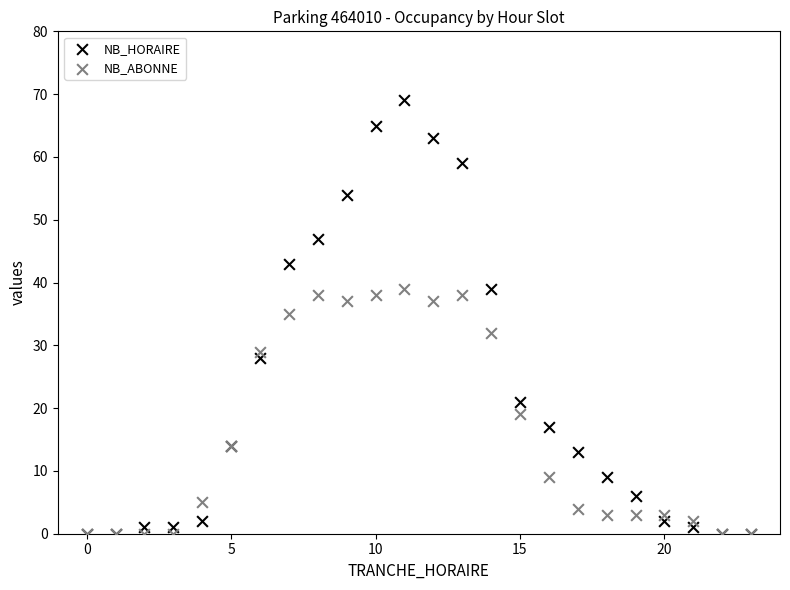

Which series contains the highest Y value?

NB_HORAIRE